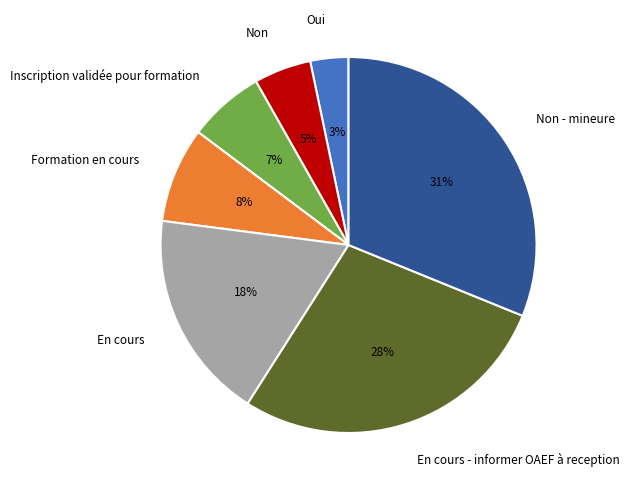

To the nearest percent, what percentage of the pie is En cours - informer OAEF à reception?

28%